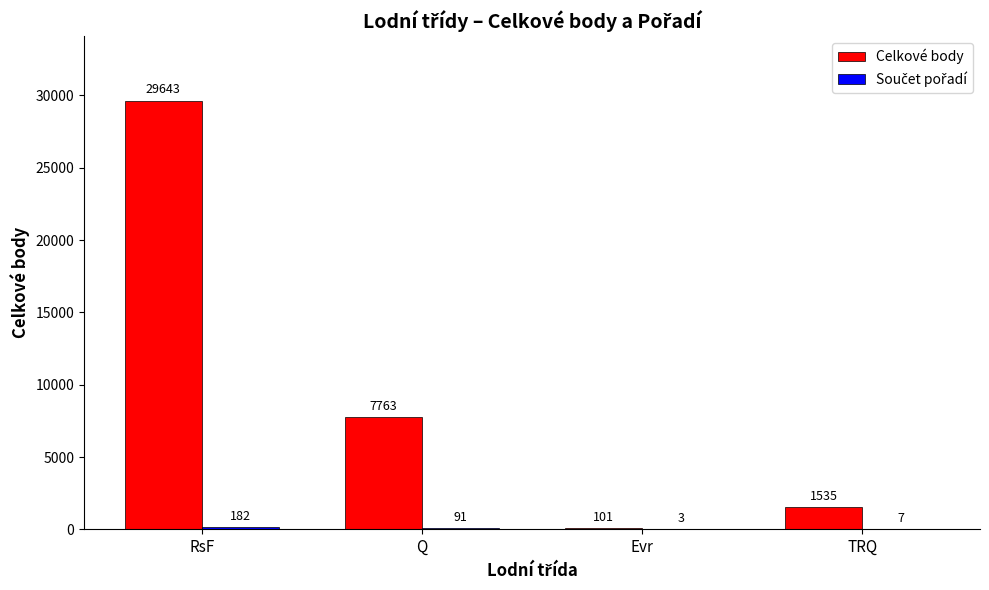

Which label corresponds to the largest value in the chart?

RsF